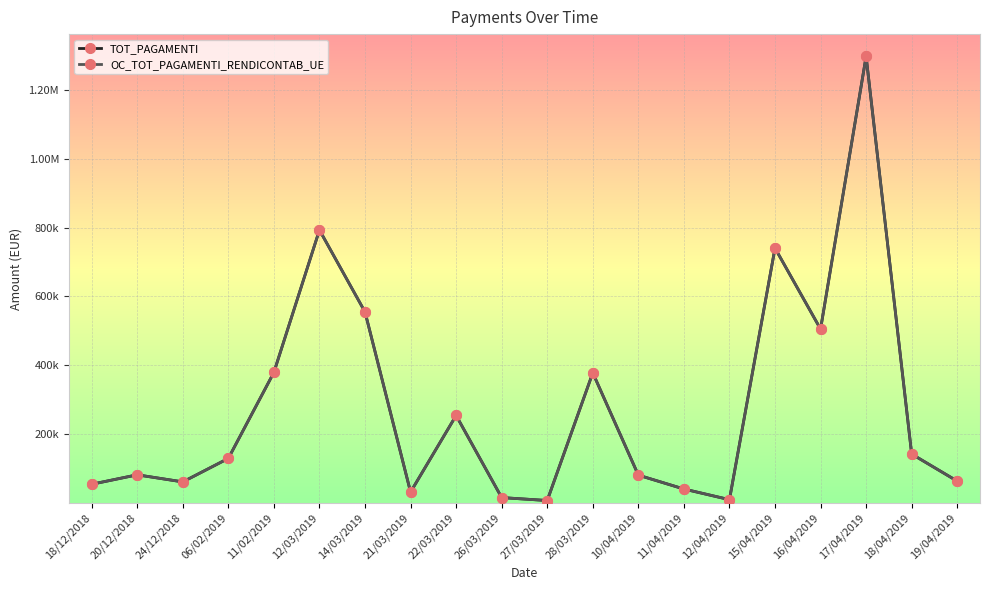

What is the highest value of the OC_TOT_PAGAMENTI_RENDICONTAB_UE series?

1297109.8